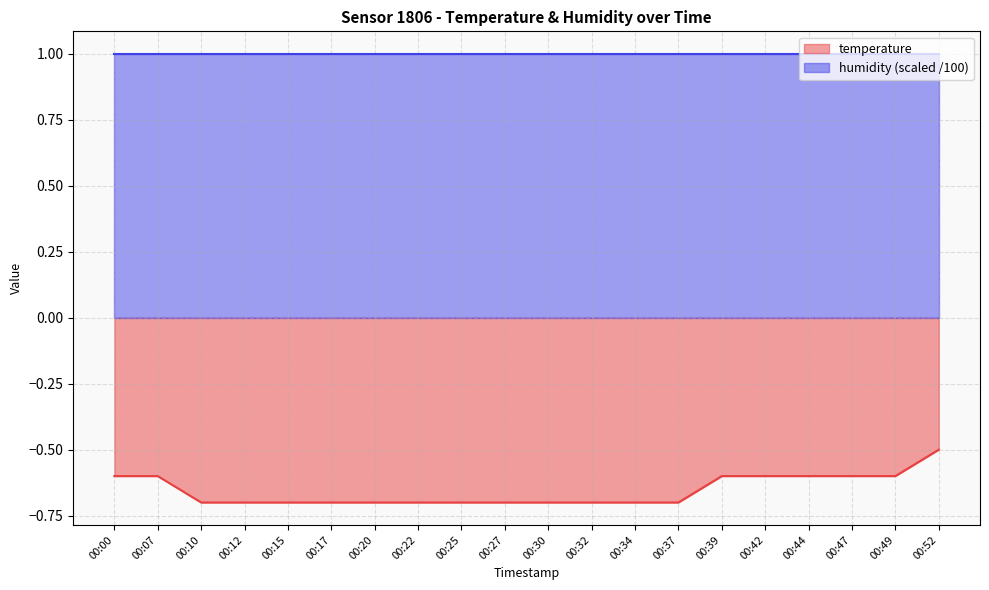

What is the value of the 9th point from the left?

-0.7